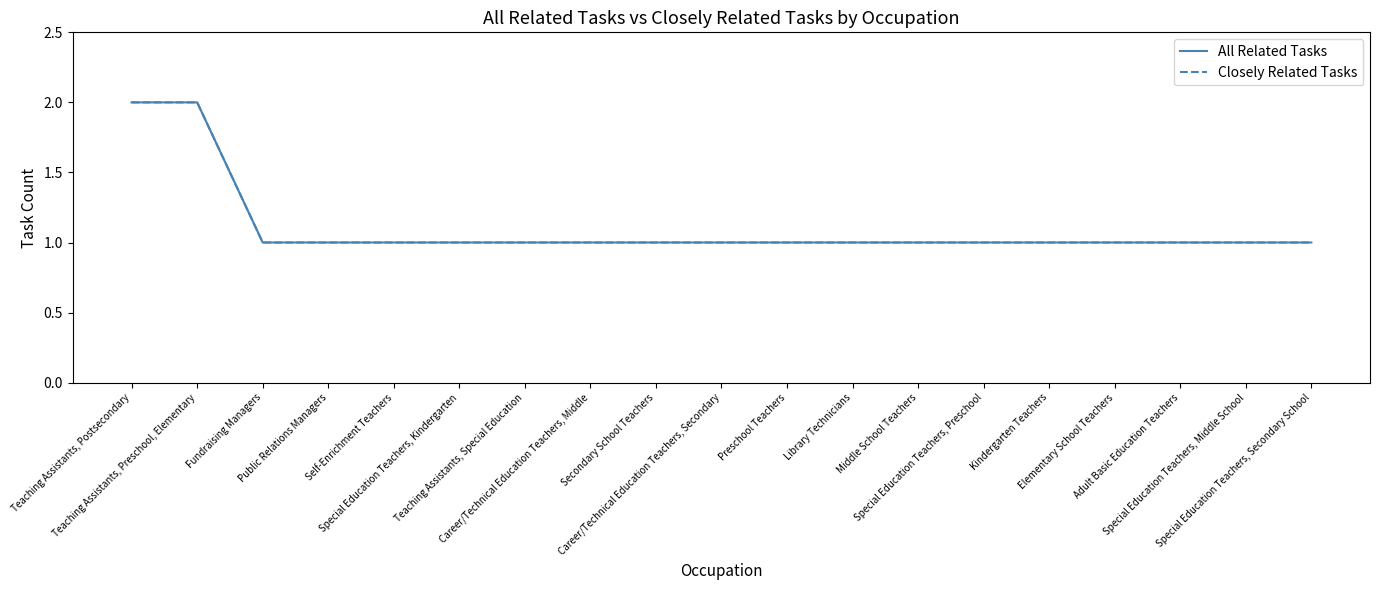

Which series has the largest total across all categories?

All Related Tasks